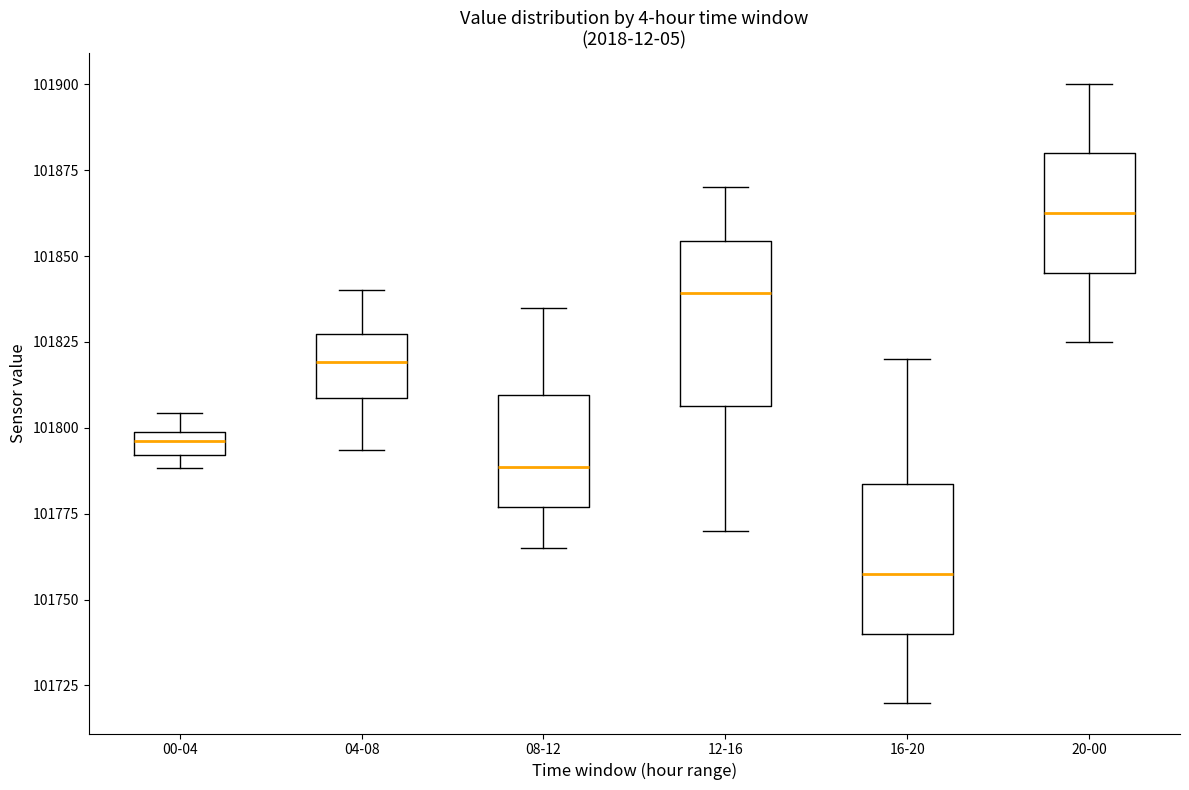

Which box's median line is the lowest?

16-20